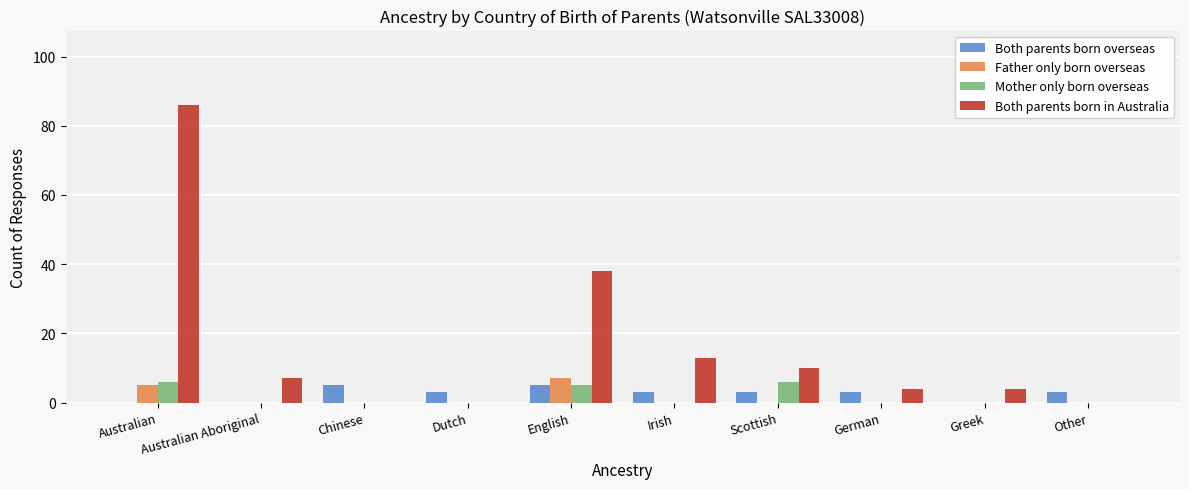

The Both parents born in Australia series shows -58 at Dutch. True or false?

False